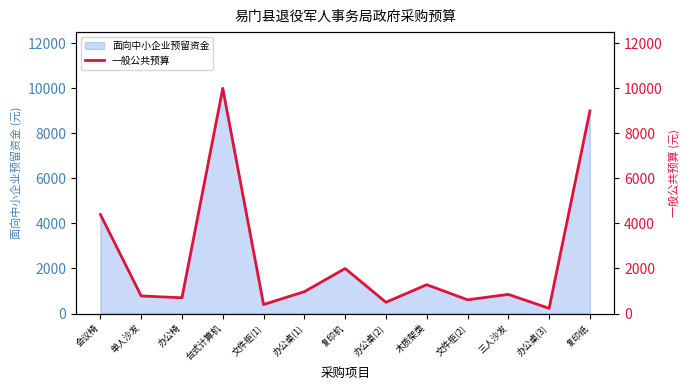

Where is the data nearest to the value 5115?

会议椅